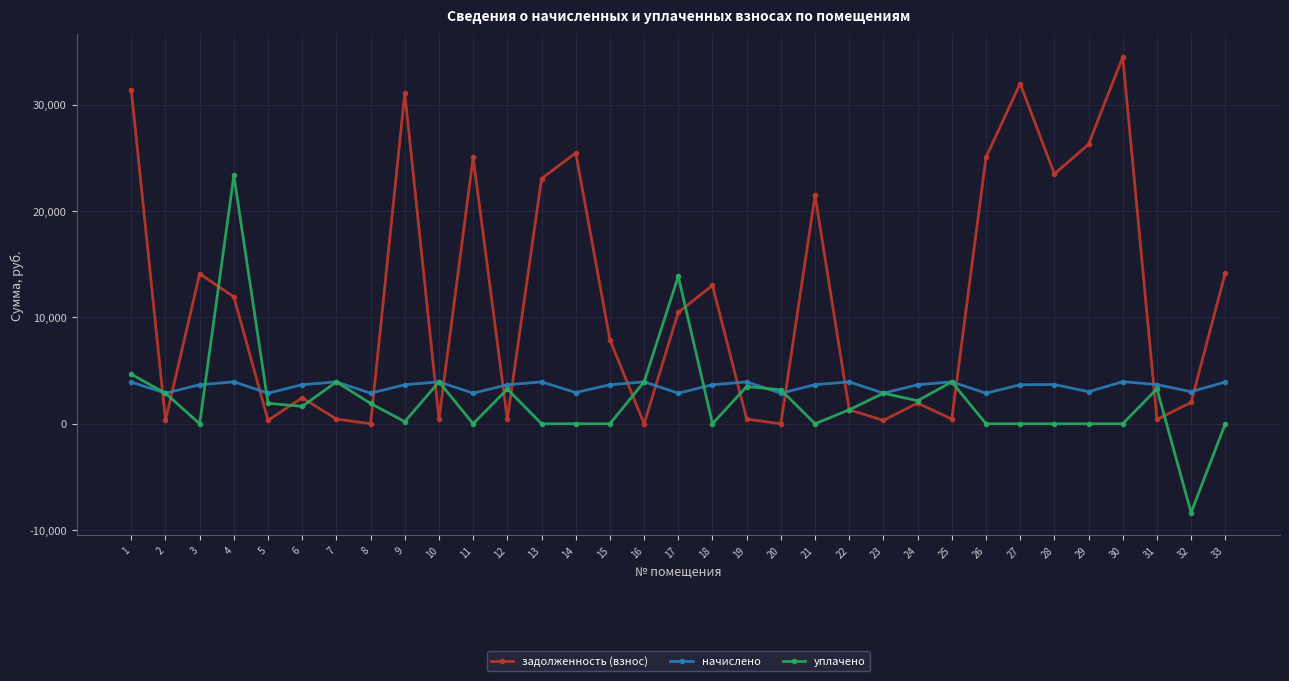

At which category does задолженность (взнос) reach its first local peak?

3